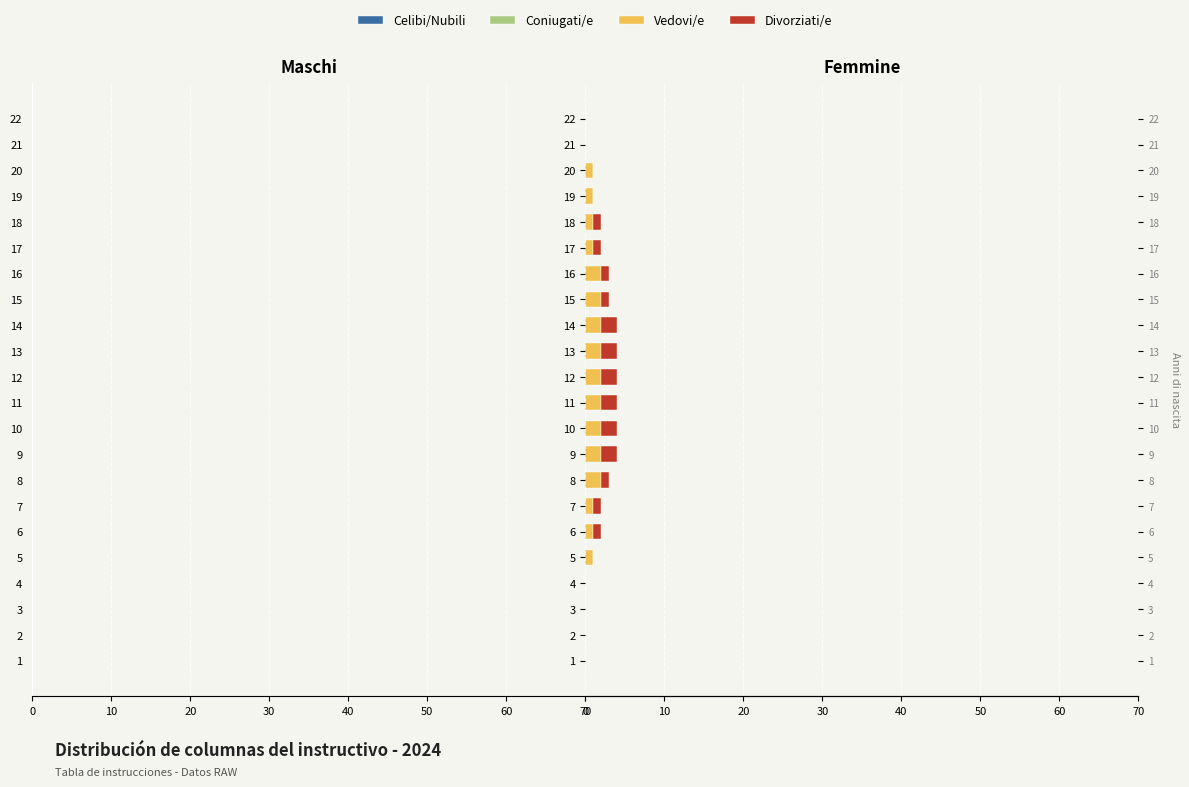

Which series has the largest total across all categories?

Vedovi/e